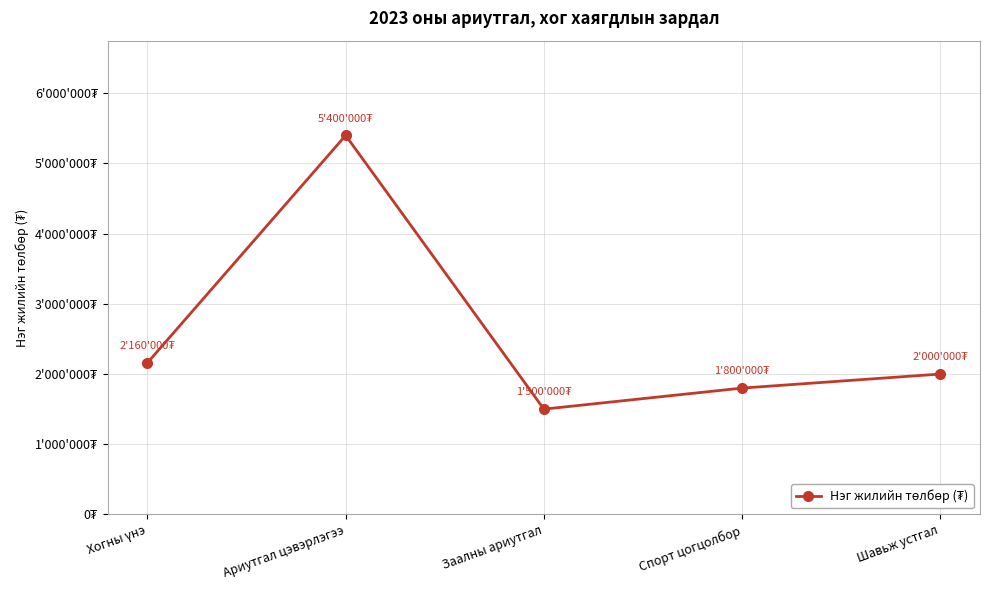

Reading right to left, transcribe all the data shown in this chart.

Шавьж устгал=2000000	Спорт цогцолбор=1800000	Заалны ариутгал=1500000	Ариутгал цэвэрлэгээ=5400000	Хогны үнэ=2160000